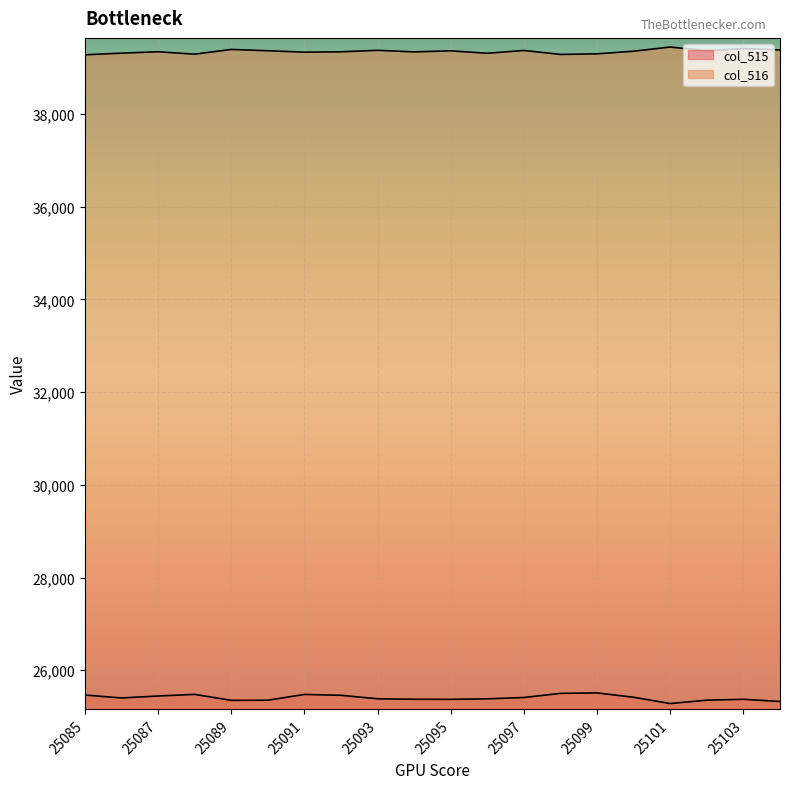

Where is the first local minimum for col_516?

25088